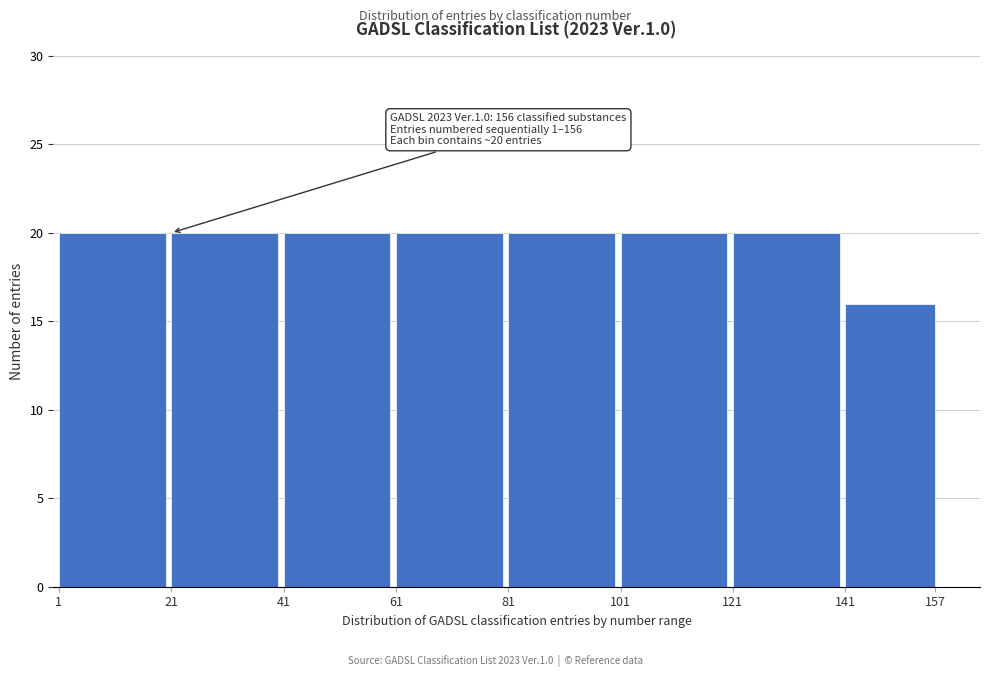

Reading left to right, transcribe all the data shown in this chart.

20	20	20	20	20	20	20	16